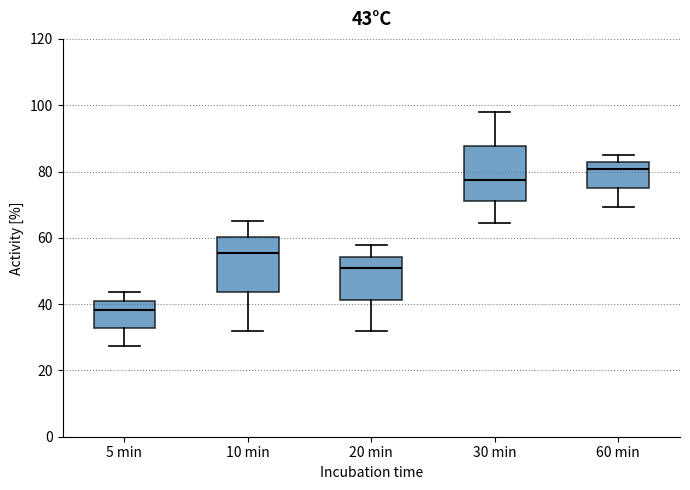

Which box's median line is the highest?

60 min